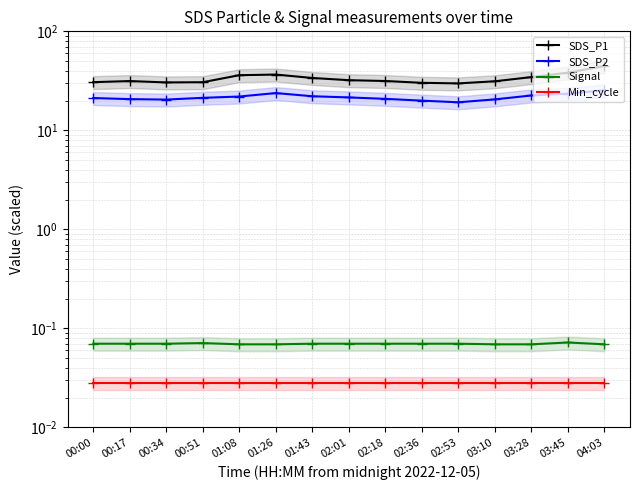

Reading left to right, list all the values displayed in this chart.

SDS_P1: 30.7	31.4	30.5	30.6	36.0	36.6	33.8	32.1	31.5	30.2	29.8	31.3	34.5	38.2	44.6
SDS_P2: 21.2	20.7	20.4	21.3	21.9	23.8	22.1	21.5	20.8	19.9	19.2	20.6	22.5	23.5	25.3
Signal: 0.1	0.1	0.1	0.1	0.1	0.1	0.1	0.1	0.1	0.1	0.1	0.1	0.1	0.1	0.1
Min_cycle: 0.0	0.0	0.0	0.0	0.0	0.0	0.0	0.0	0.0	0.0	0.0	0.0	0.0	0.0	0.0